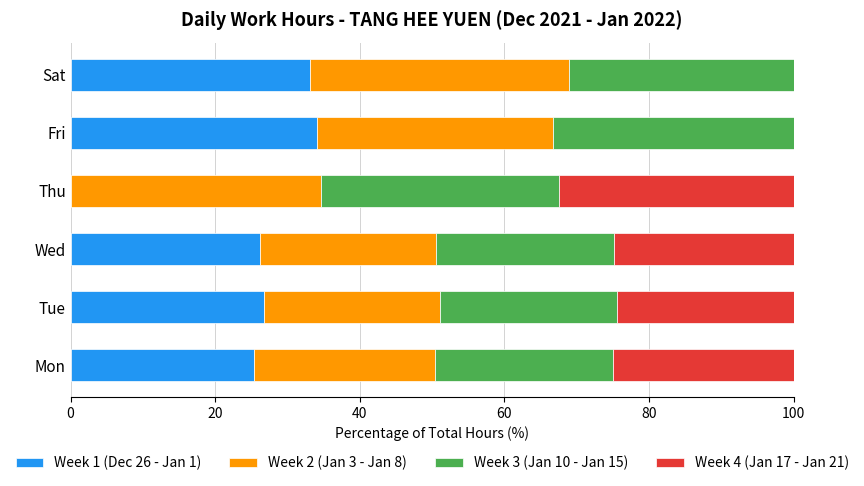

What is the highest value of the Week 1 (Dec 26 - Jan 1) series?

34.0